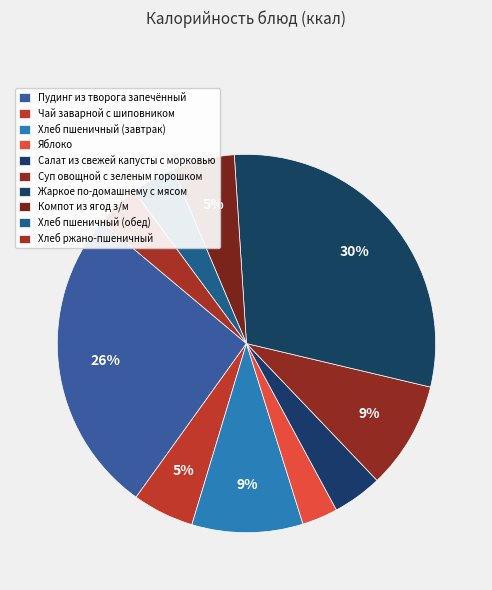

How many slices are in this pie chart?

10